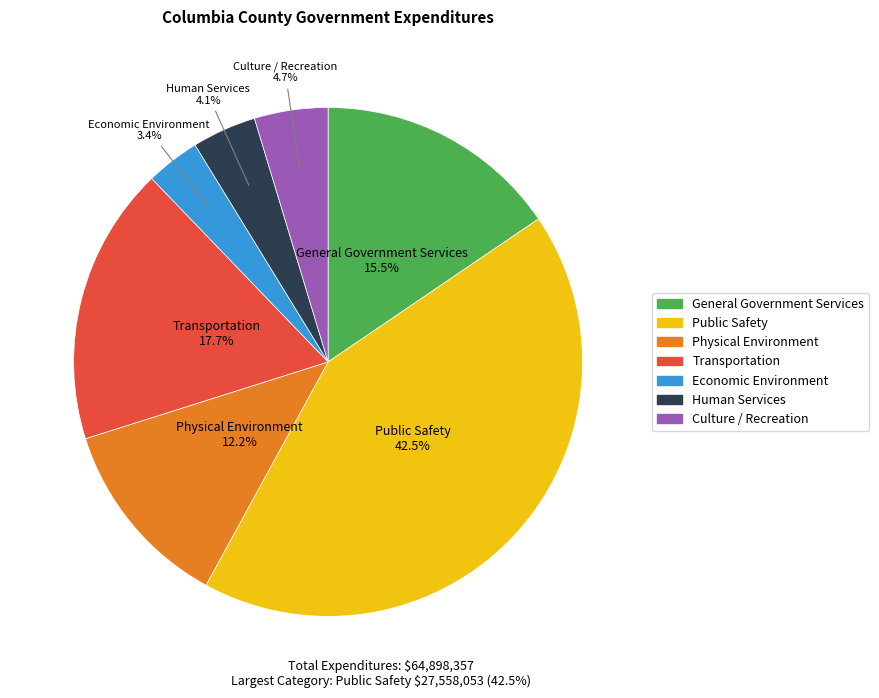

How many segments does this pie chart have?

7